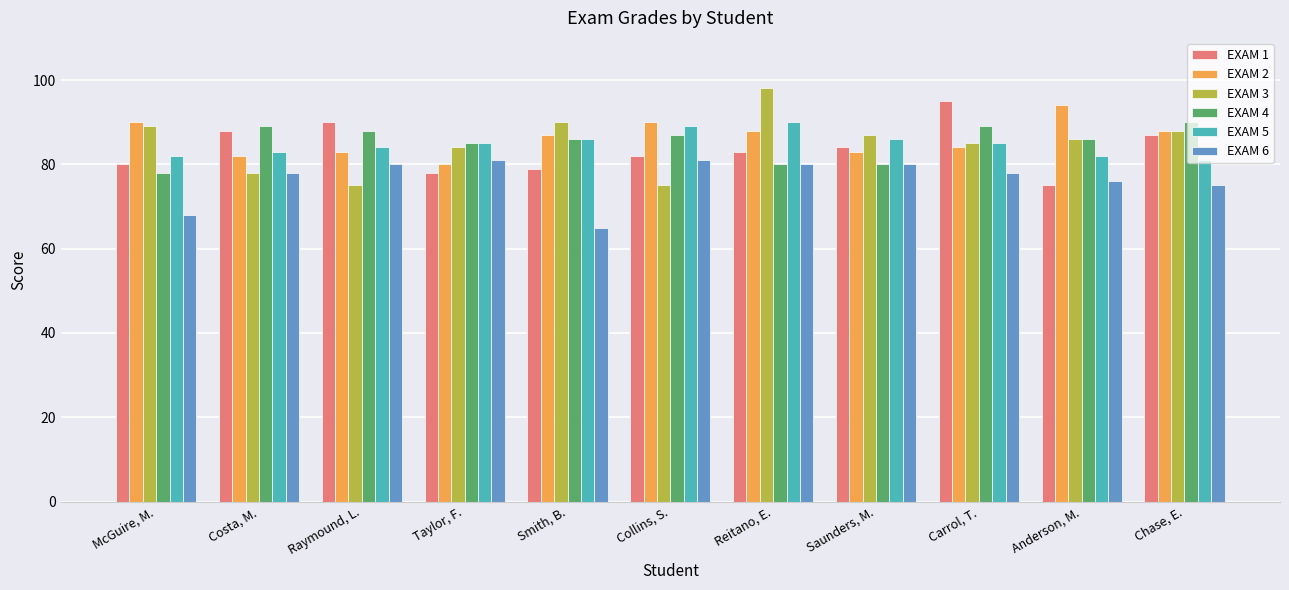

What are all the series names shown in the legend?

EXAM 1, EXAM 2, EXAM 3, EXAM 4, EXAM 5, EXAM 6